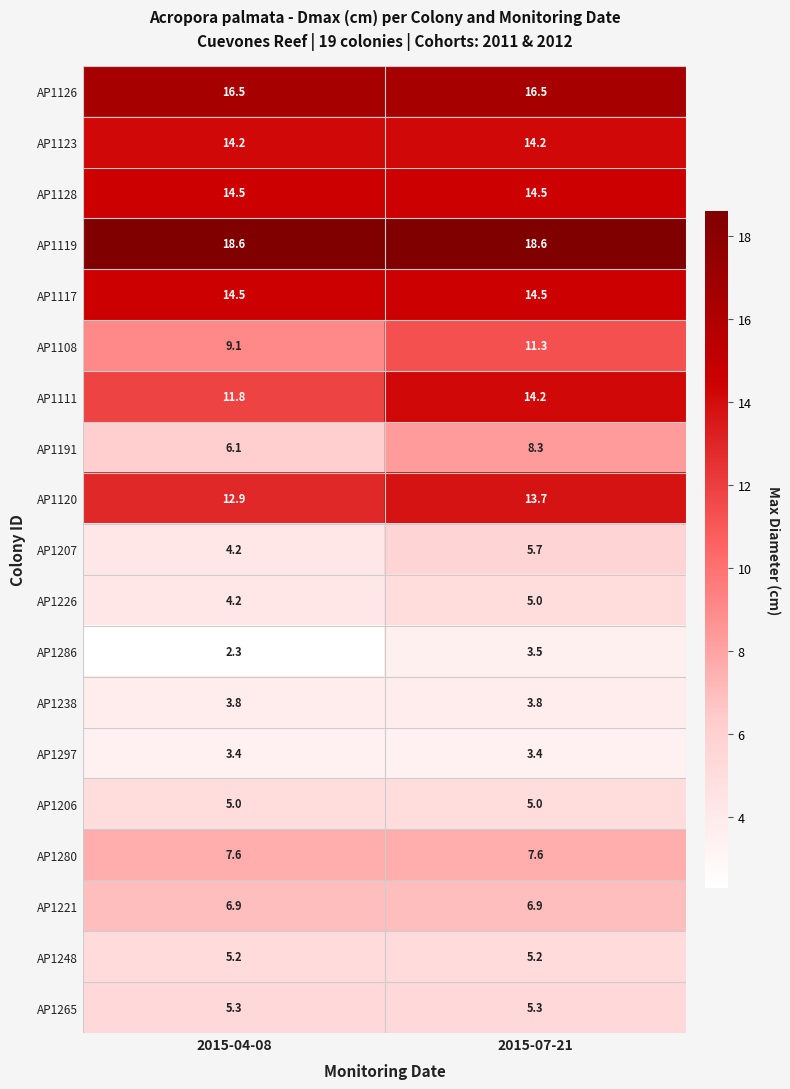

Where is AP1286 nearest to the value 2?

2015-04-08